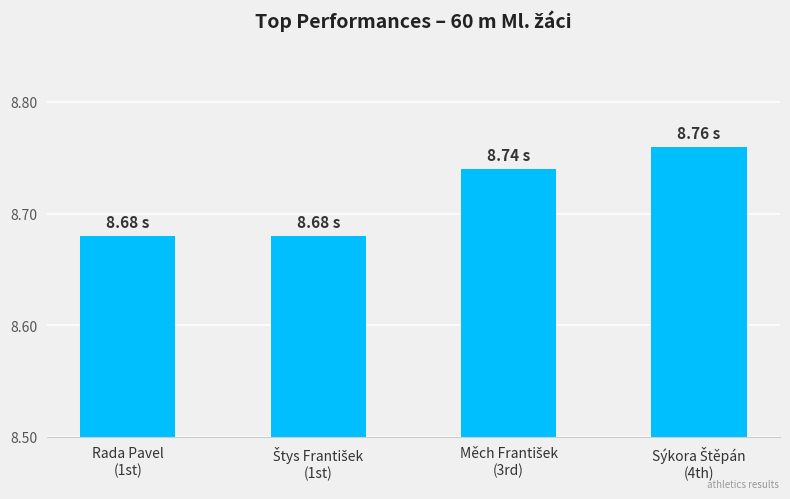

What is the sum of all values?

34.9